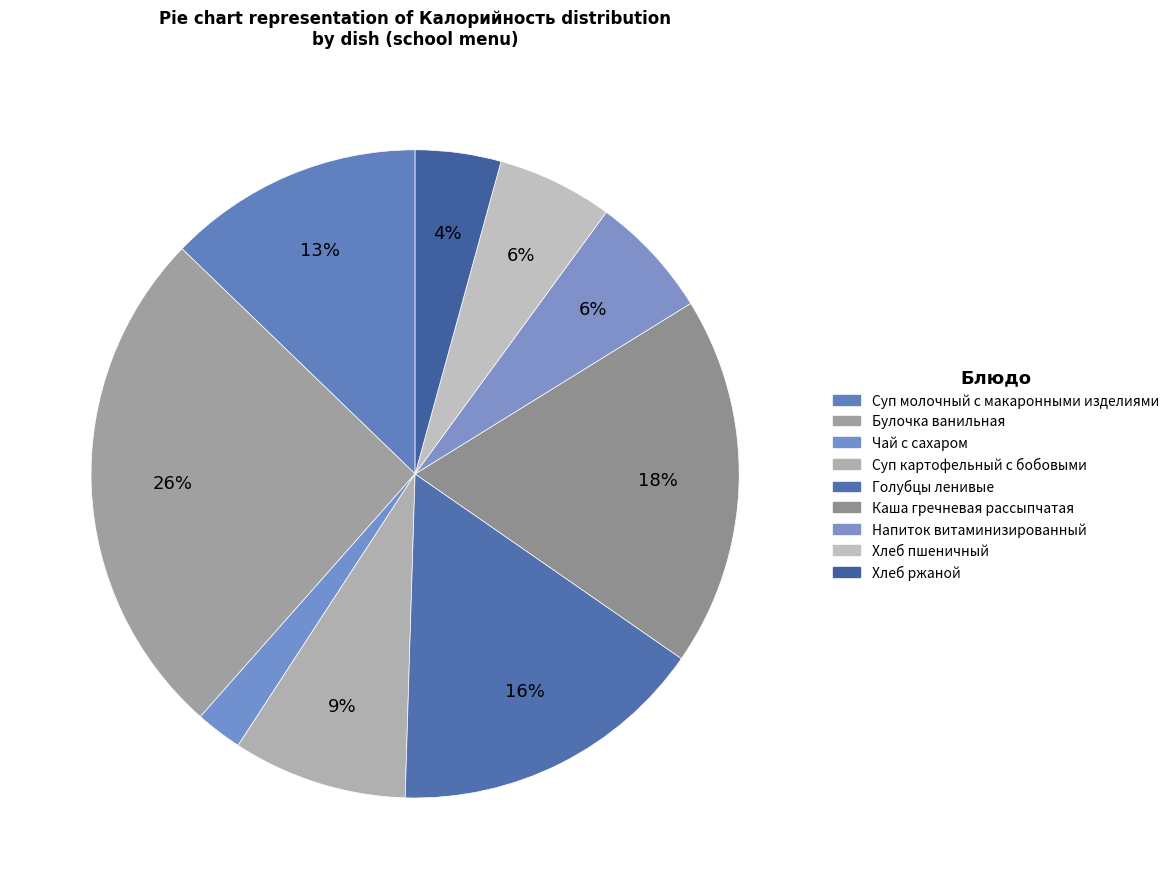

Is it true that Хлеб пшеничный is 20% of the pie?

False